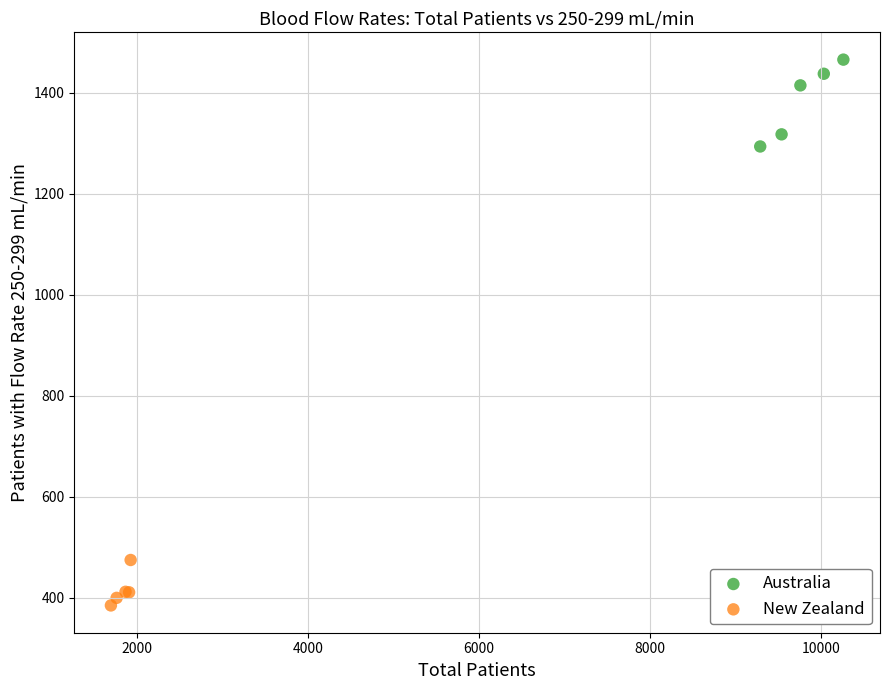

What are all the series names shown in the legend?

Australia, New Zealand